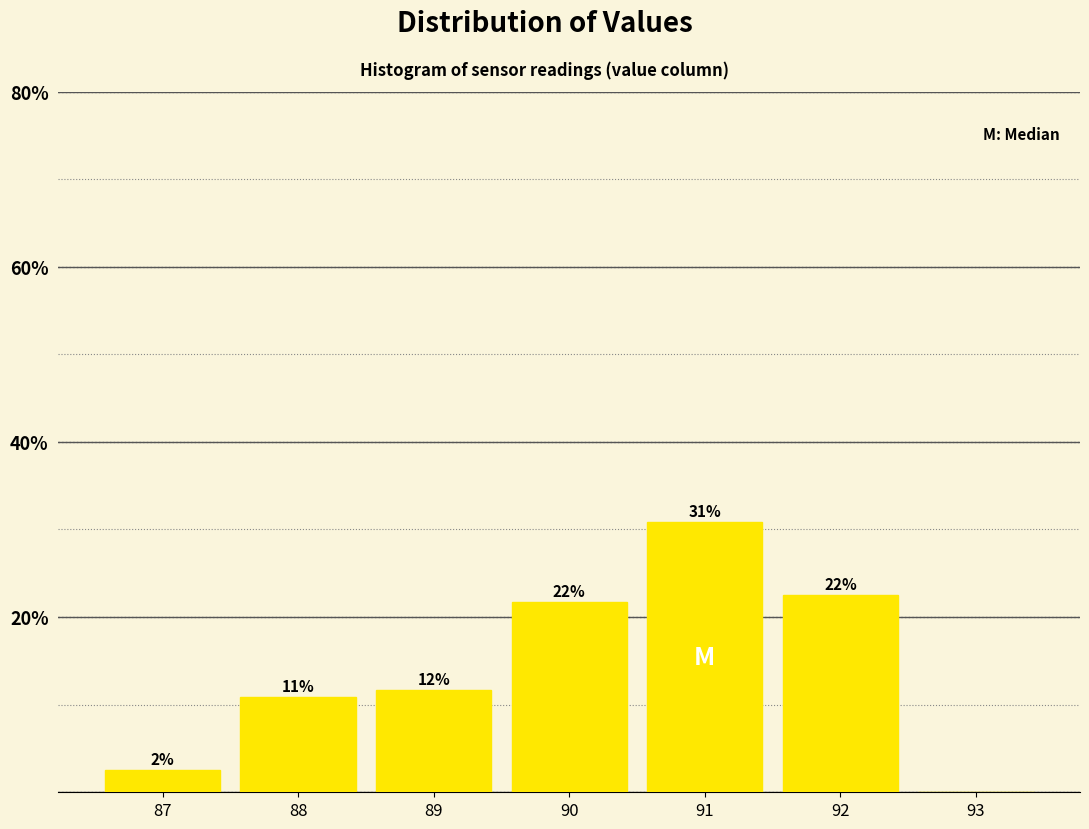

Are the bars horizontal?

No